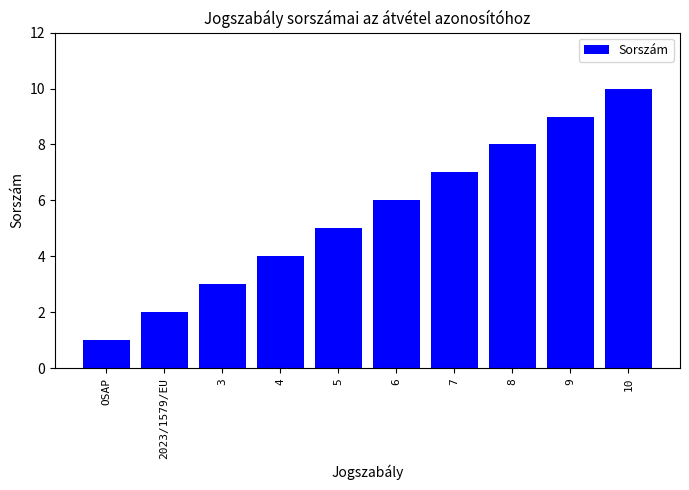

What is the difference between the values at 10 and OSAP?

9